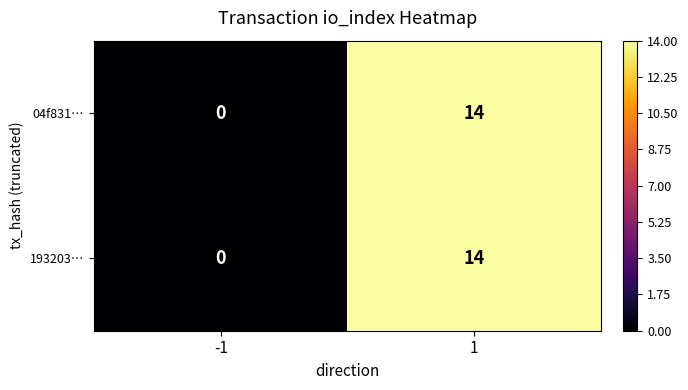

True or false: 04f831… has a value of 14 at 1.

True